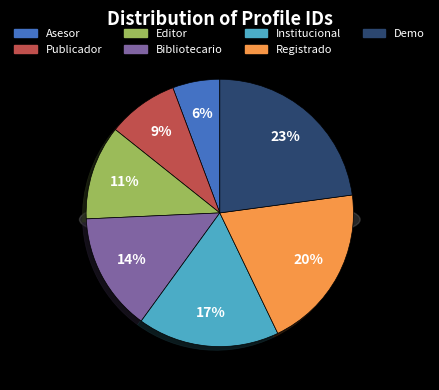

How much of the chart is everything except Asesor?

94.3%